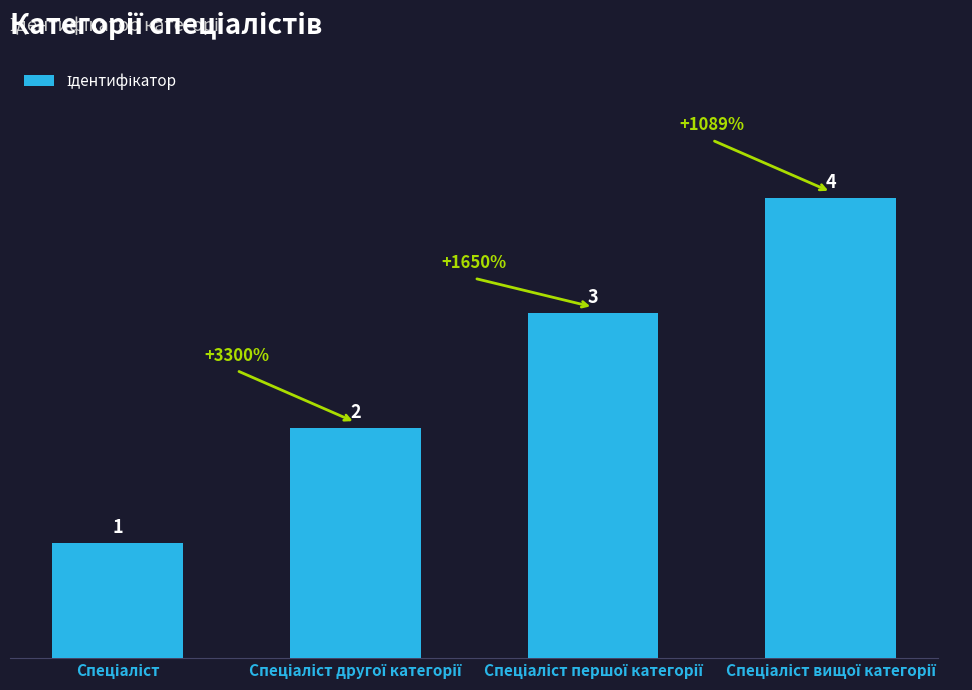

How many values are between 2 and 4?

3